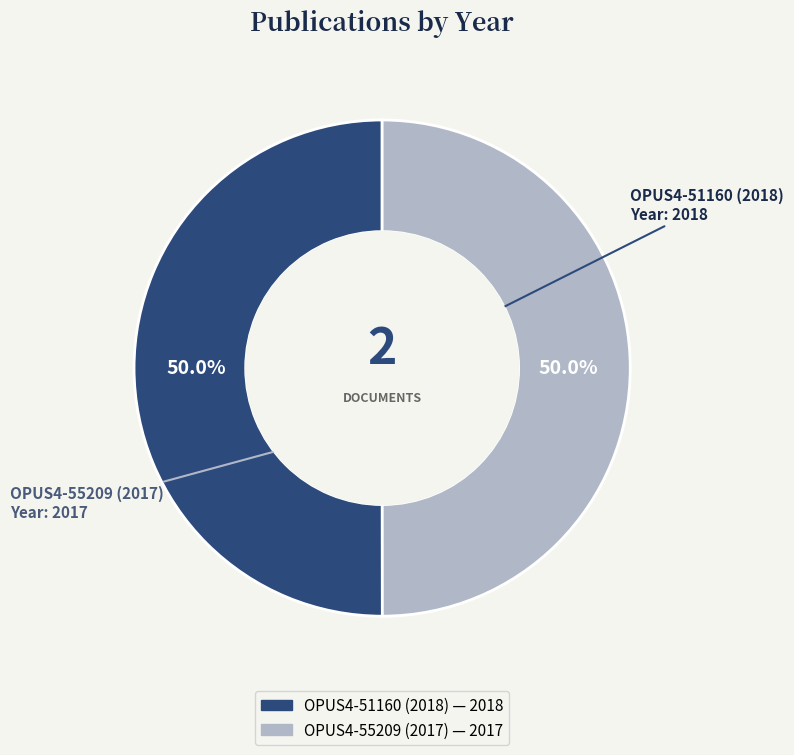

Approximately how many times larger is the value at OPUS4-51160 (2018) compared to OPUS4-55209 (2017)?

1.0